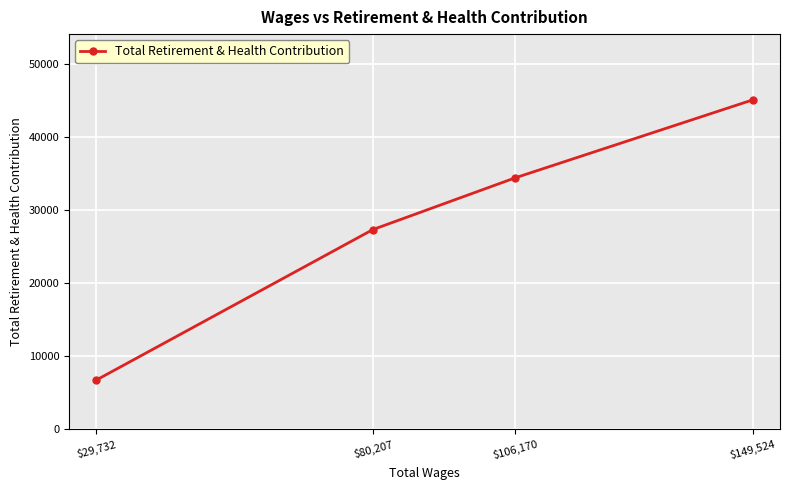

What is the sum of the values at $106,170 and $149,524?

79447